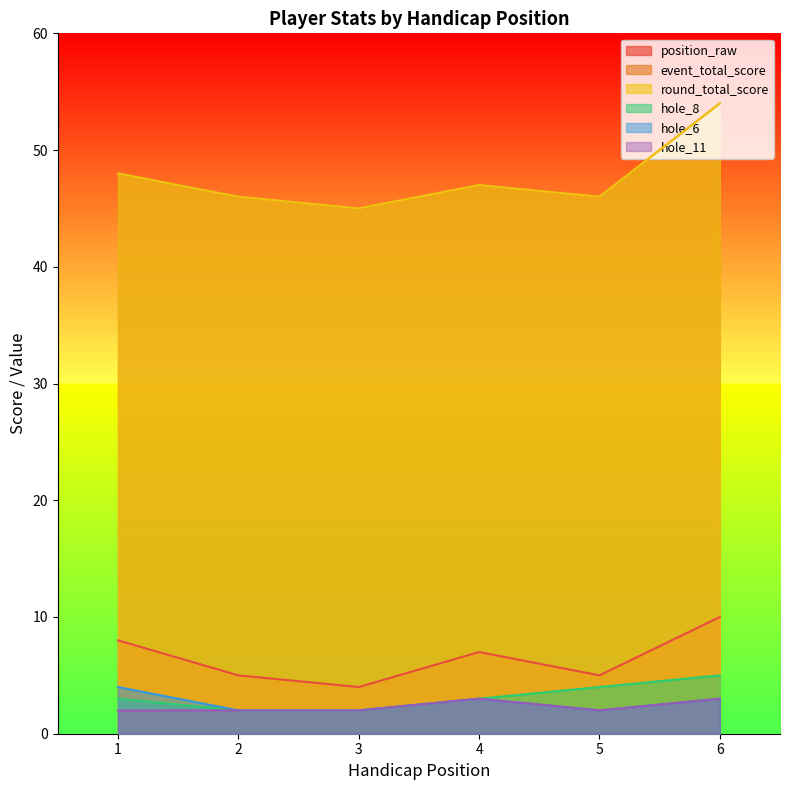

What is the difference between the second highest and minimum values in the event_total_score series?

3